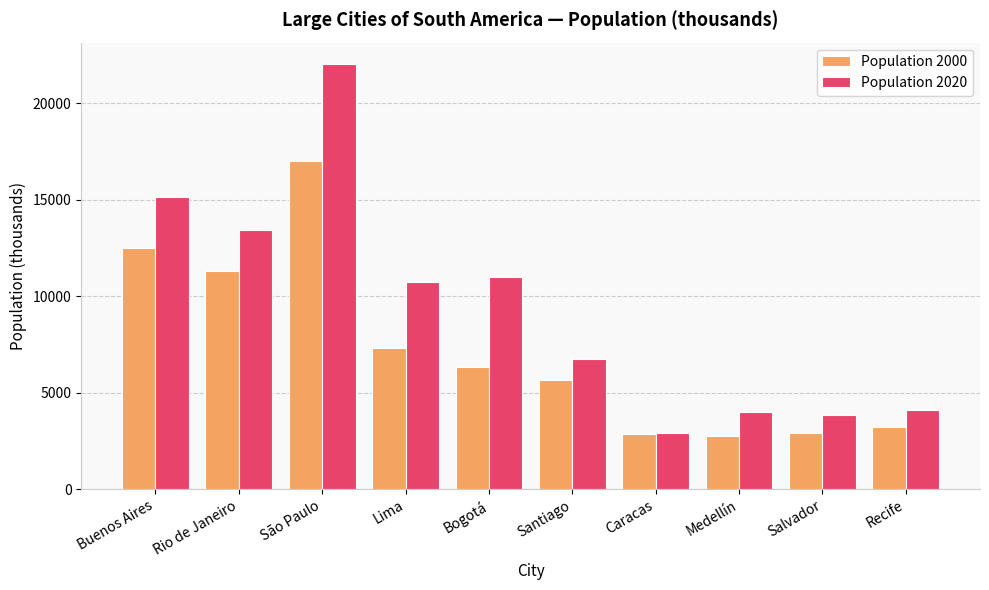

Which series has the widest spread of values?

Population 2020